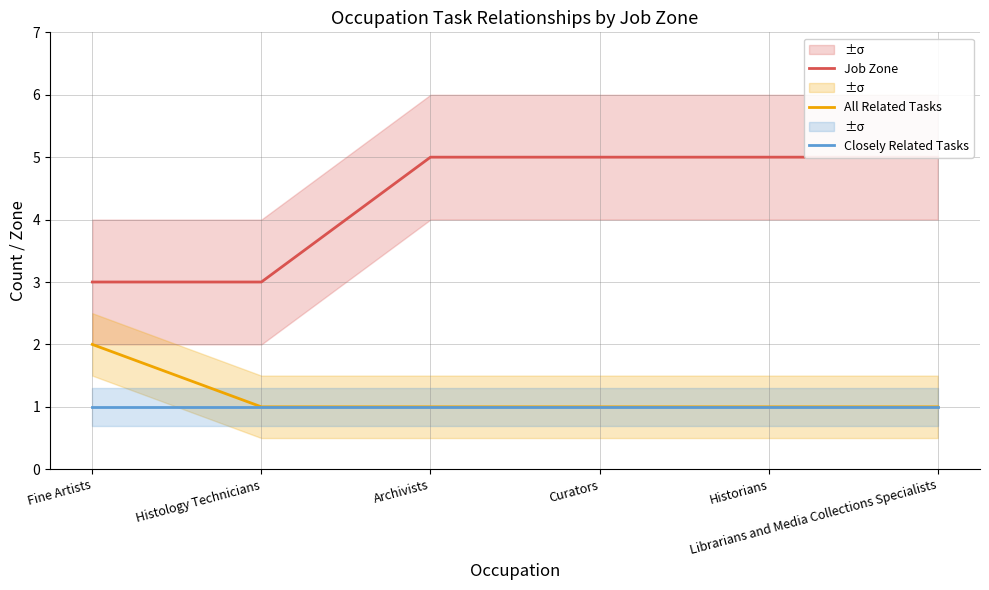

Between Fine Artists and Histology Technicians, which is larger?

Fine Artists